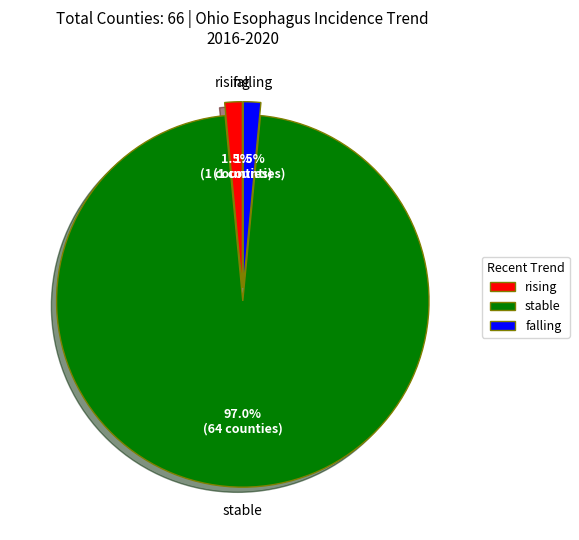

Is there any slice that represents more than half of the pie?

Yes